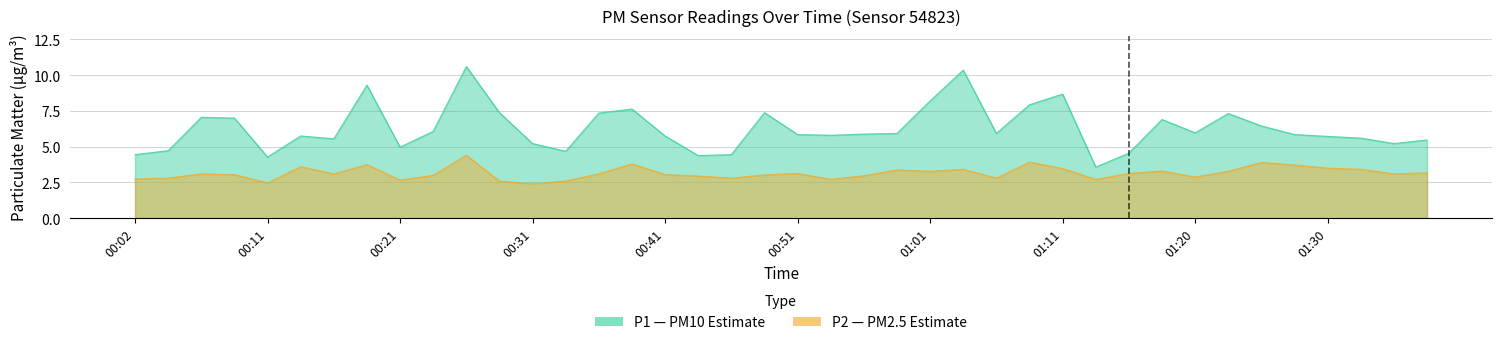

At which category does the chart reach its minimum across all series?

00:31